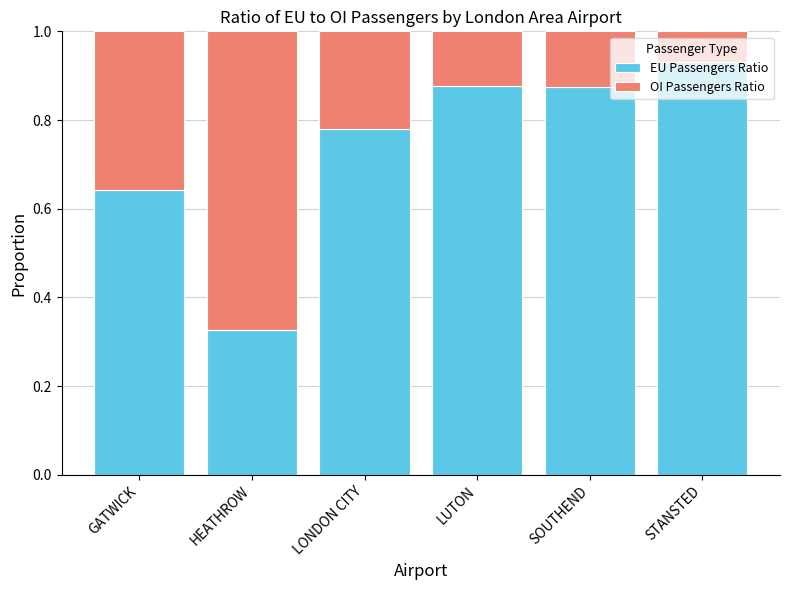

At which label does EU Passengers Ratio reach its peak?

STANSTED